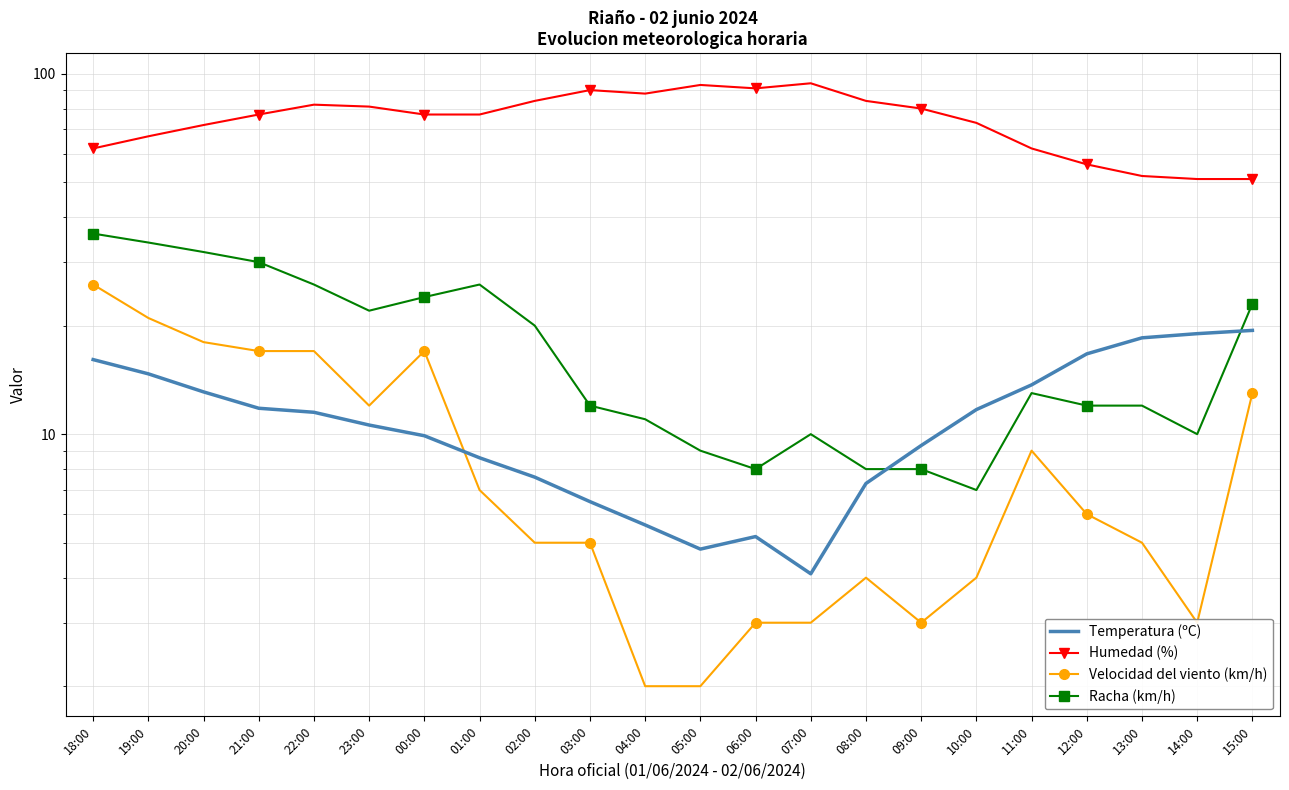

Which series has the largest range (max minus min)?

Humedad (%)